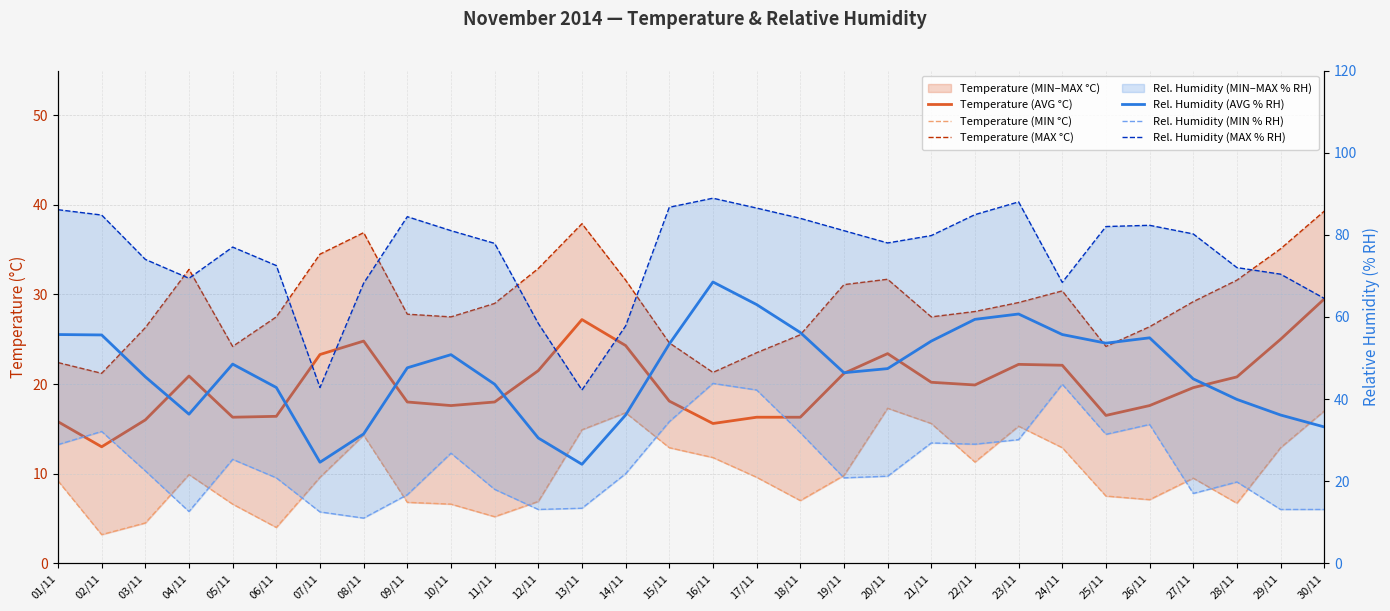

Reading left to right, transcribe all the data shown in this chart.

Temperature (AVG °C): 01/11=15.8	02/11=13.0	03/11=16.0	04/11=20.9	05/11=16.3	06/11=16.4	07/11=23.3	08/11=24.8	09/11=18.0	10/11=17.6	11/11=18.0	12/11=21.5	13/11=27.2	14/11=24.3	15/11=18.1	16/11=15.6	17/11=16.3	18/11=16.3	19/11=21.2	20/11=23.4	21/11=20.2	22/11=19.9	23/11=22.2	24/11=22.1	25/11=16.5	26/11=17.6	27/11=19.6	28/11=20.8	29/11=25.0	30/11=29.5
Temperature (MIN °C): 01/11=9.2	02/11=3.2	03/11=4.5	04/11=9.9	05/11=6.6	06/11=4.0	07/11=9.6	08/11=14.3	09/11=6.8	10/11=6.6	11/11=5.2	12/11=6.9	13/11=14.9	14/11=16.8	15/11=12.9	16/11=11.8	17/11=9.6	18/11=7.0	19/11=9.8	20/11=17.3	21/11=15.6	22/11=11.3	23/11=15.3	24/11=12.9	25/11=7.5	26/11=7.1	27/11=9.5	28/11=6.7	29/11=12.9	30/11=17.0
Temperature (MAX °C): 01/11=22.4	02/11=21.2	03/11=26.3	04/11=32.8	05/11=24.2	06/11=27.5	07/11=34.5	08/11=36.9	09/11=27.8	10/11=27.5	11/11=29.0	12/11=32.9	13/11=37.9	14/11=31.6	15/11=24.6	16/11=21.3	17/11=23.5	18/11=25.5	19/11=31.1	20/11=31.7	21/11=27.5	22/11=28.1	23/11=29.1	24/11=30.4	25/11=24.2	26/11=26.4	27/11=29.2	28/11=31.6	29/11=35.1	30/11=39.3
Rel. Humidity (AVG % RH): 01/11=55.7	02/11=55.6	03/11=45.4	04/11=36.3	05/11=48.5	06/11=42.8	07/11=24.6	08/11=31.5	09/11=47.6	10/11=50.8	11/11=43.6	12/11=30.5	13/11=24.1	14/11=36.1	15/11=53.4	16/11=68.5	17/11=63.0	18/11=56.2	19/11=46.4	20/11=47.4	21/11=54.1	22/11=59.4	23/11=60.7	24/11=55.7	25/11=53.6	26/11=54.9	27/11=44.9	28/11=39.9	29/11=36.1	30/11=33.2
Rel. Humidity (MIN % RH): 01/11=28.9	02/11=32.1	03/11=22.5	04/11=12.6	05/11=25.3	06/11=20.8	07/11=12.5	08/11=11.0	09/11=16.7	10/11=26.8	11/11=18.0	12/11=13.1	13/11=13.4	14/11=21.8	15/11=34.5	16/11=43.8	17/11=42.2	18/11=31.8	19/11=20.8	20/11=21.2	21/11=29.3	22/11=29.0	23/11=30.1	24/11=43.6	25/11=31.4	26/11=33.8	27/11=17.0	28/11=19.8	29/11=13.1	30/11=13.1
Rel. Humidity (MAX % RH): 01/11=86.1	02/11=84.8	03/11=74.0	04/11=69.4	05/11=77.0	06/11=72.5	07/11=42.8	08/11=68.2	09/11=84.4	10/11=81.0	11/11=77.9	12/11=58.4	13/11=42.2	14/11=57.8	15/11=86.7	16/11=88.9	17/11=86.5	18/11=84.0	19/11=81.0	20/11=78.0	21/11=79.8	22/11=84.9	23/11=88.0	24/11=68.4	25/11=82.0	26/11=82.3	27/11=80.2	28/11=72.0	29/11=70.4	30/11=64.5